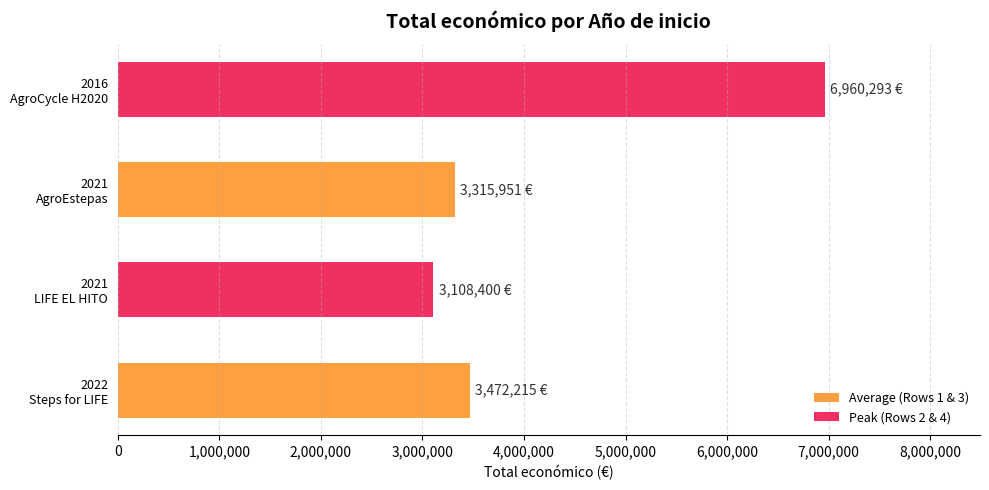

List the labels in order of value, largest first.

2016
AgroCycle H2020, 2022
Steps for LIFE, 2021
AgroEstepas, 2021
LIFE EL HITO